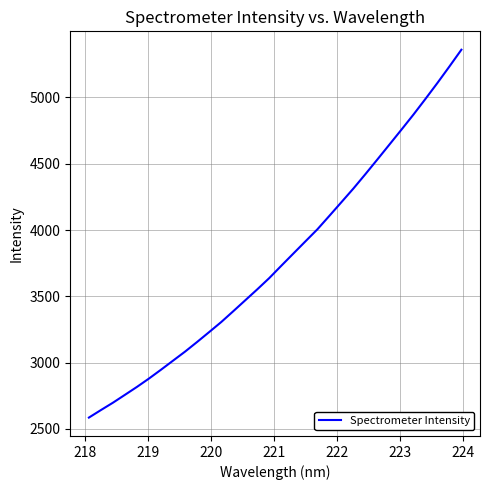

True or false: the data has more than 1 interior local peaks.

False